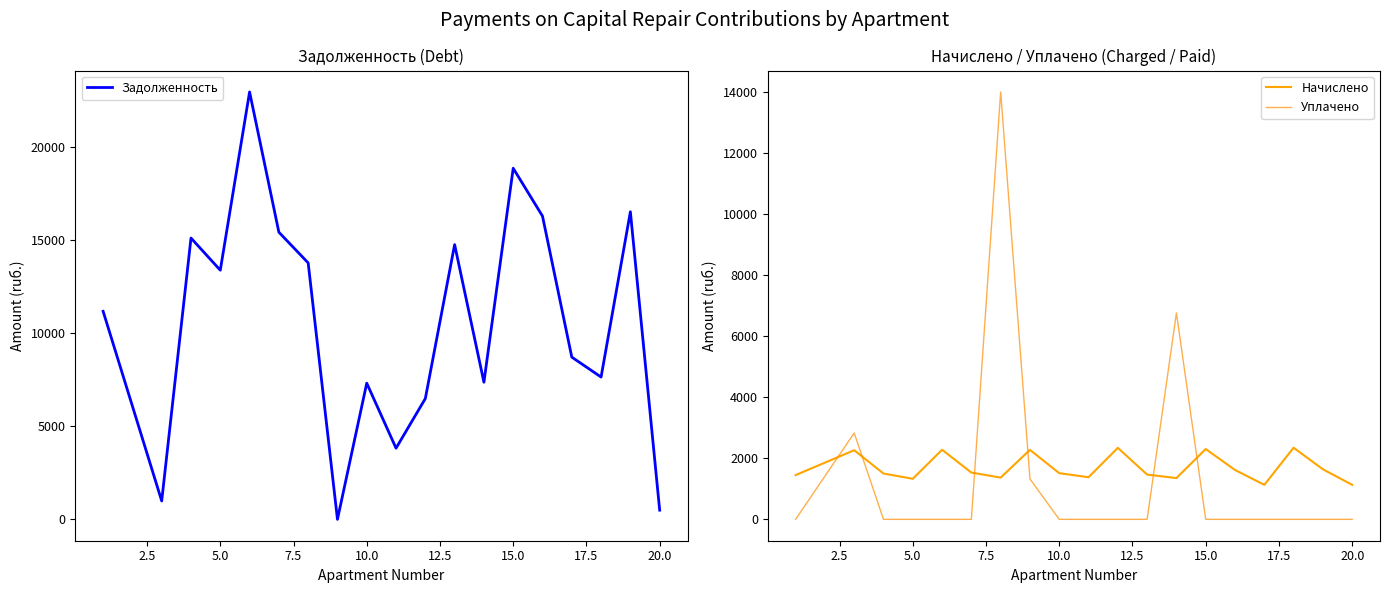

How many distinct data groups are displayed?

3